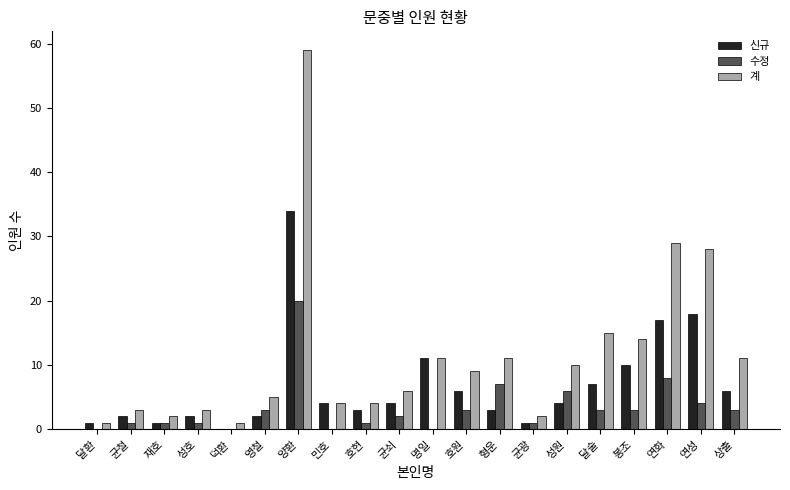

What is the sum of all 신규 values?

136